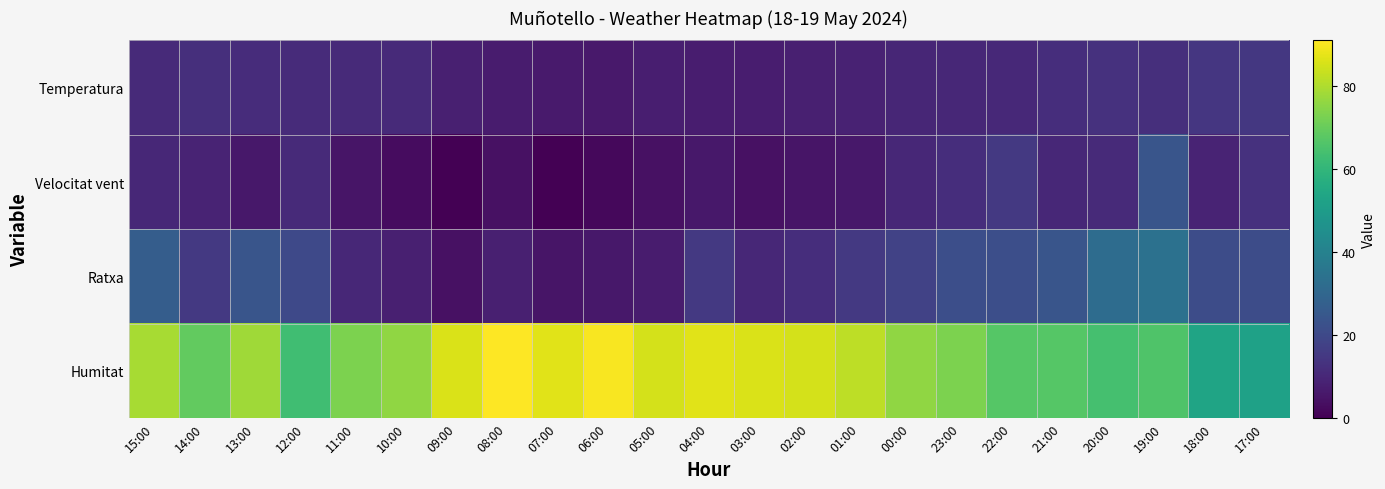

Reading right to left, transcribe all the data shown in this chart.

Temperatura: 17:00=14.8	18:00=14.3	19:00=12.3	20:00=12.9	21:00=12.0	22:00=10.6	23:00=10.3	00:00=9.7	01:00=8.8	02:00=7.9	03:00=7.3	04:00=7.4	05:00=7.7	06:00=6.2	07:00=6.6	08:00=6.9	09:00=7.9	10:00=10.8	11:00=11.0	12:00=11.1	13:00=11.4	14:00=12.2	15:00=10.7
Velocitat vent: 17:00=13.0	18:00=9.0	19:00=24.0	20:00=11.0	21:00=10.0	22:00=15.0	23:00=12.0	00:00=10.0	01:00=6.0	02:00=5.0	03:00=4.0	04:00=6.0	05:00=4.0	06:00=2.0	07:00=0.0	08:00=4.0	09:00=0.0	10:00=3.0	11:00=5.0	12:00=11.0	13:00=6.0	14:00=9.0	15:00=10.0
Ratxa: 17:00=21.0	18:00=21.0	19:00=34.0	20:00=32.0	21:00=24.0	22:00=22.0	23:00=22.0	00:00=18.0	01:00=15.0	02:00=12.0	03:00=10.0	04:00=15.0	05:00=7.0	06:00=6.0	07:00=5.0	08:00=8.0	09:00=4.0	10:00=8.0	11:00=10.0	12:00=20.0	13:00=24.0	14:00=15.0	15:00=27.0
Humitat: 17:00=52.0	18:00=53.0	19:00=66.0	20:00=64.0	21:00=67.0	22:00=67.0	23:00=73.0	00:00=76.0	01:00=82.0	02:00=85.0	03:00=86.0	04:00=87.0	05:00=85.0	06:00=90.0	07:00=87.0	08:00=91.0	09:00=86.0	10:00=76.0	11:00=73.0	12:00=63.0	13:00=78.0	14:00=69.0	15:00=79.0